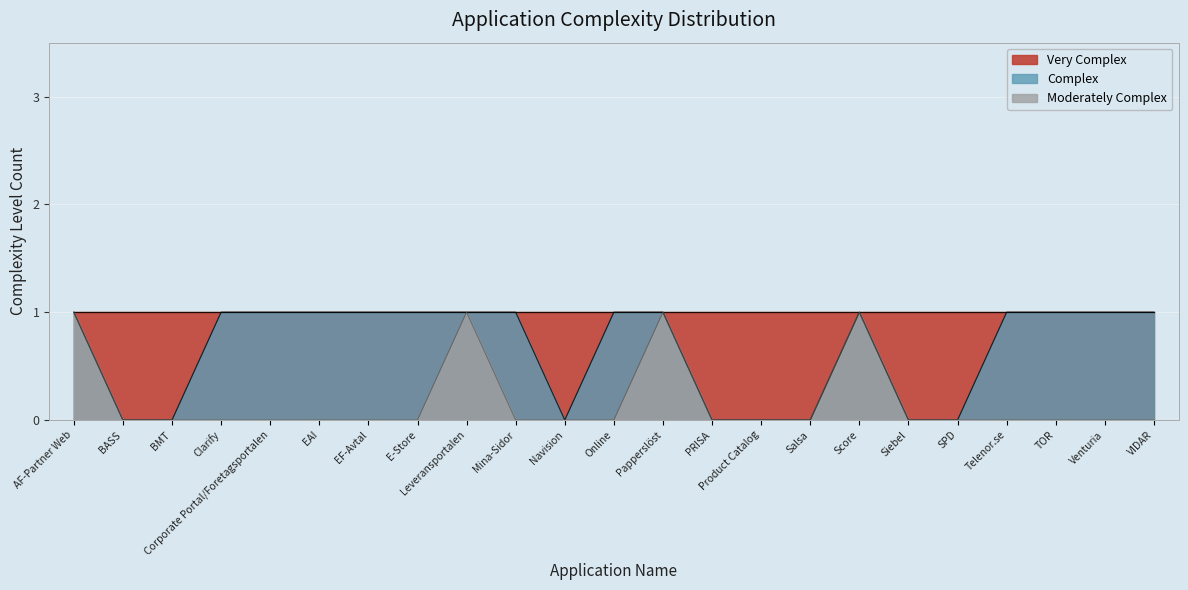

Count the Moderately Complex values in the range 0 to 1.

23